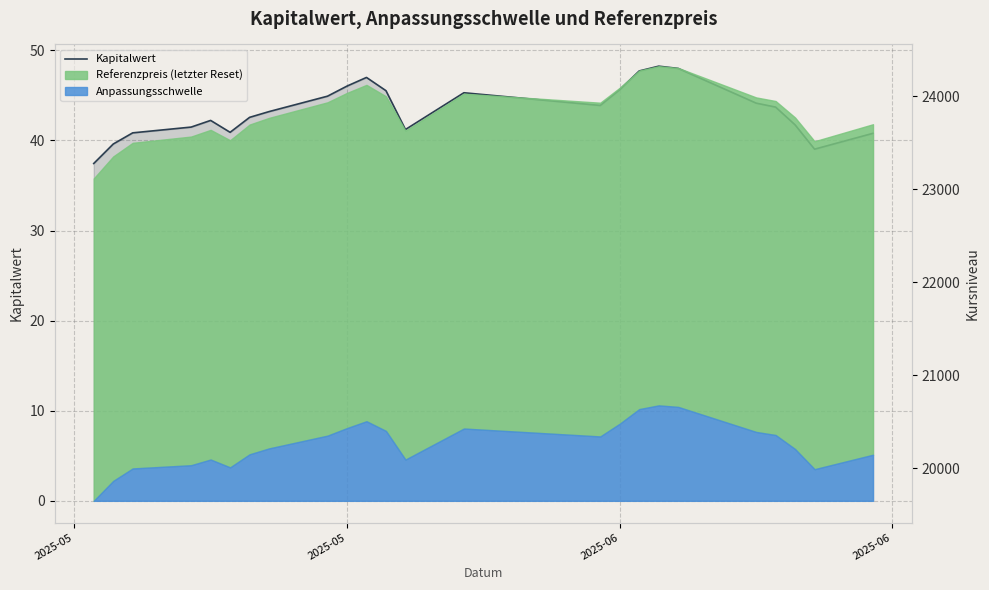

What value does the data have at 6?

42.6